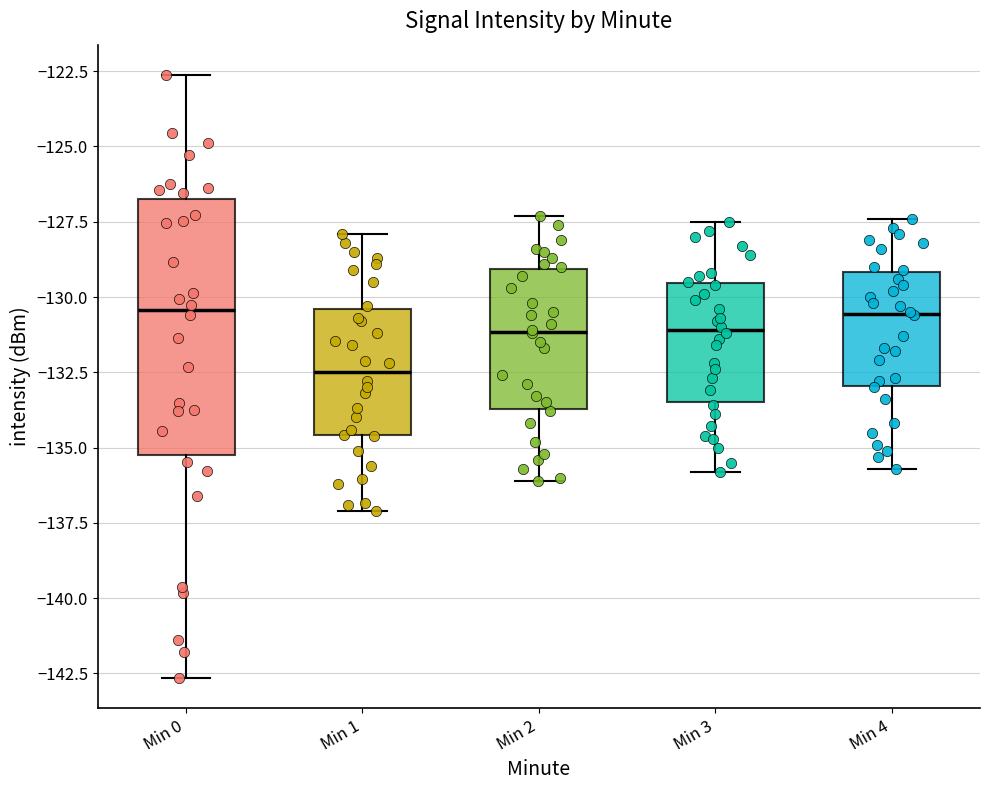

Reading left to right, read every box against the y-axis: the position of its median line, the range the box covers, and the ends of its whiskers. The values are not printed on the chart, so give them approximately, as read against the axis.

Min 0: median -130.5, box -135.0 to -126.5, whiskers -142.5 to -122.5
Min 1: median -132.5, box -134.5 to -130.5, whiskers -137.0 to -128.0
Min 2: median -131.0, box -133.5 to -129.0, whiskers -136.0 to -127.5
Min 3: median -131.0, box -133.5 to -129.5, whiskers -136.0 to -127.5
Min 4: median -130.5, box -133.0 to -129.0, whiskers -135.5 to -127.5